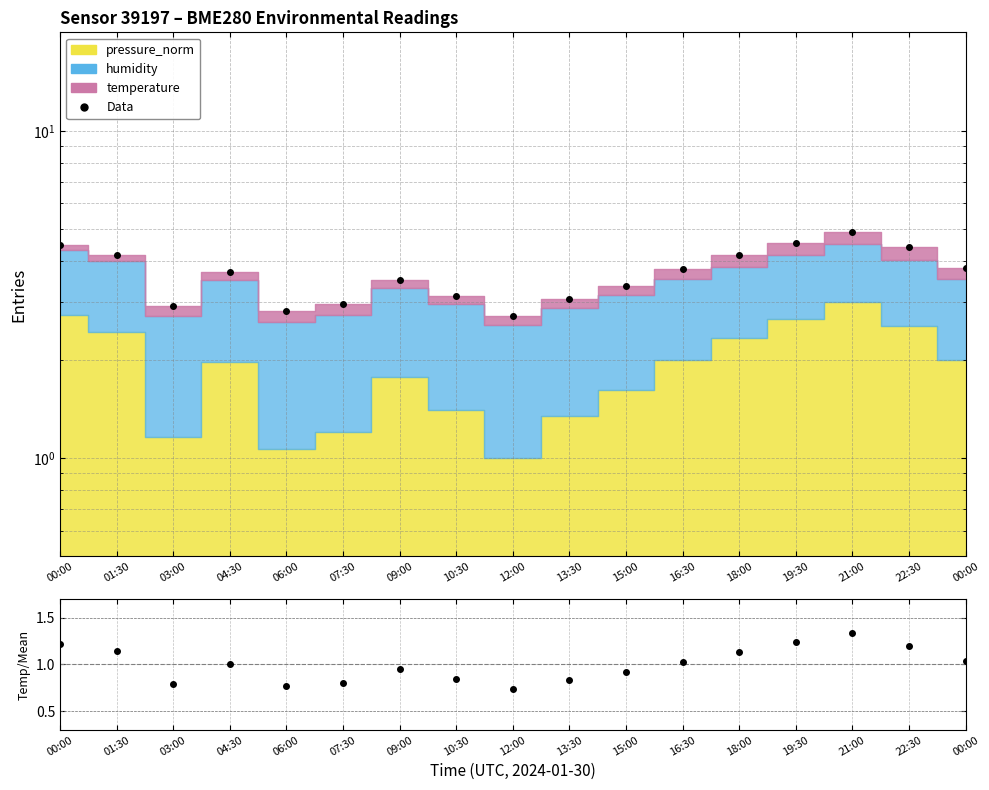

At which category does Data reach its first local peak?

04:30